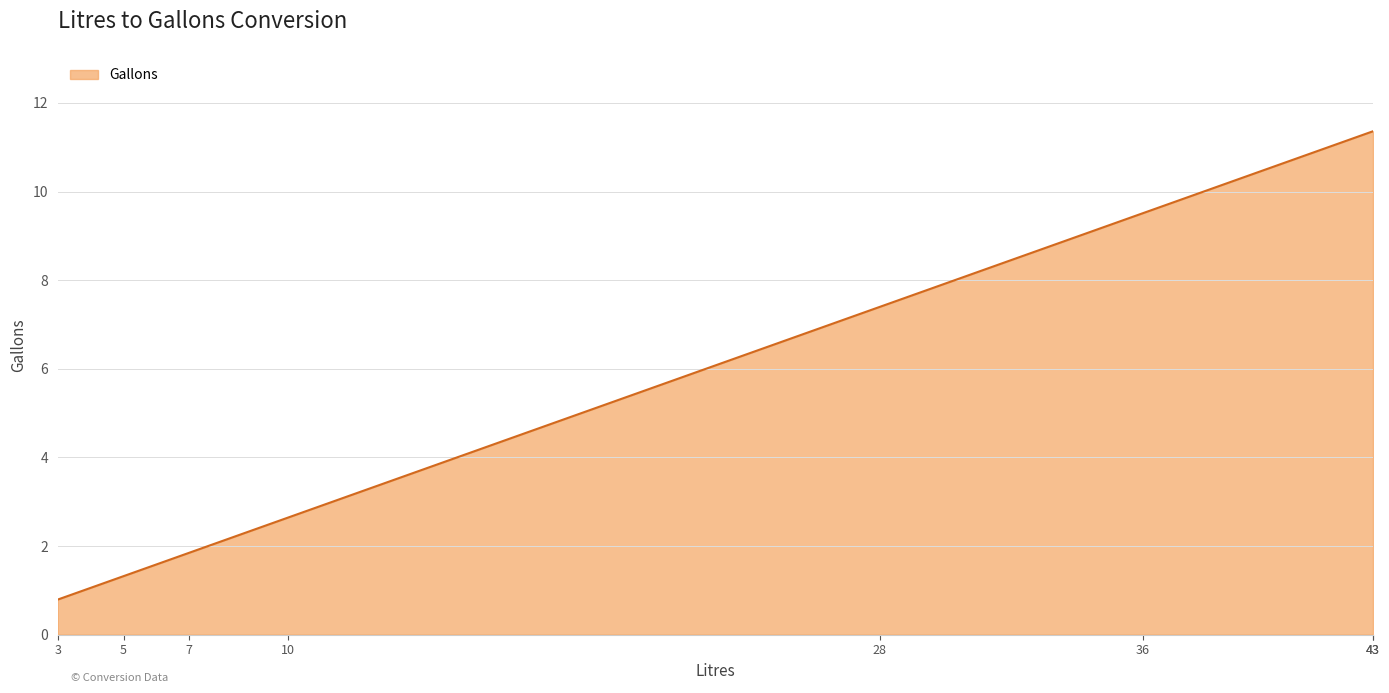

What is the smallest value displayed?

0.8